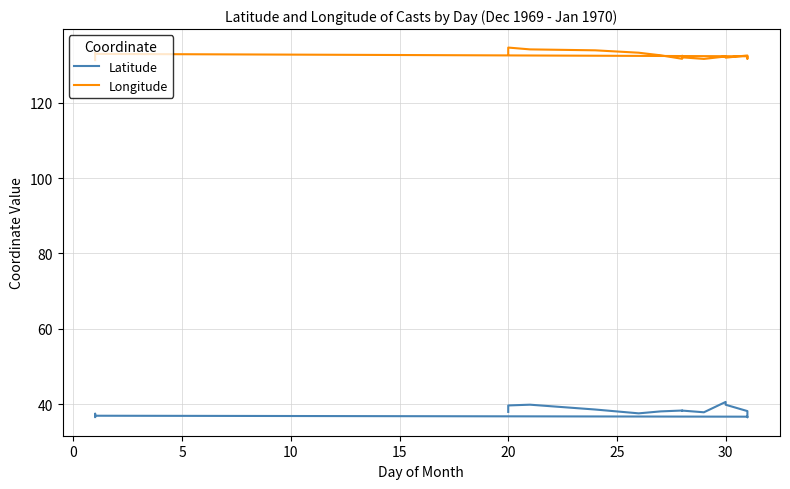

Is this an area chart (filled region under the line)?

No